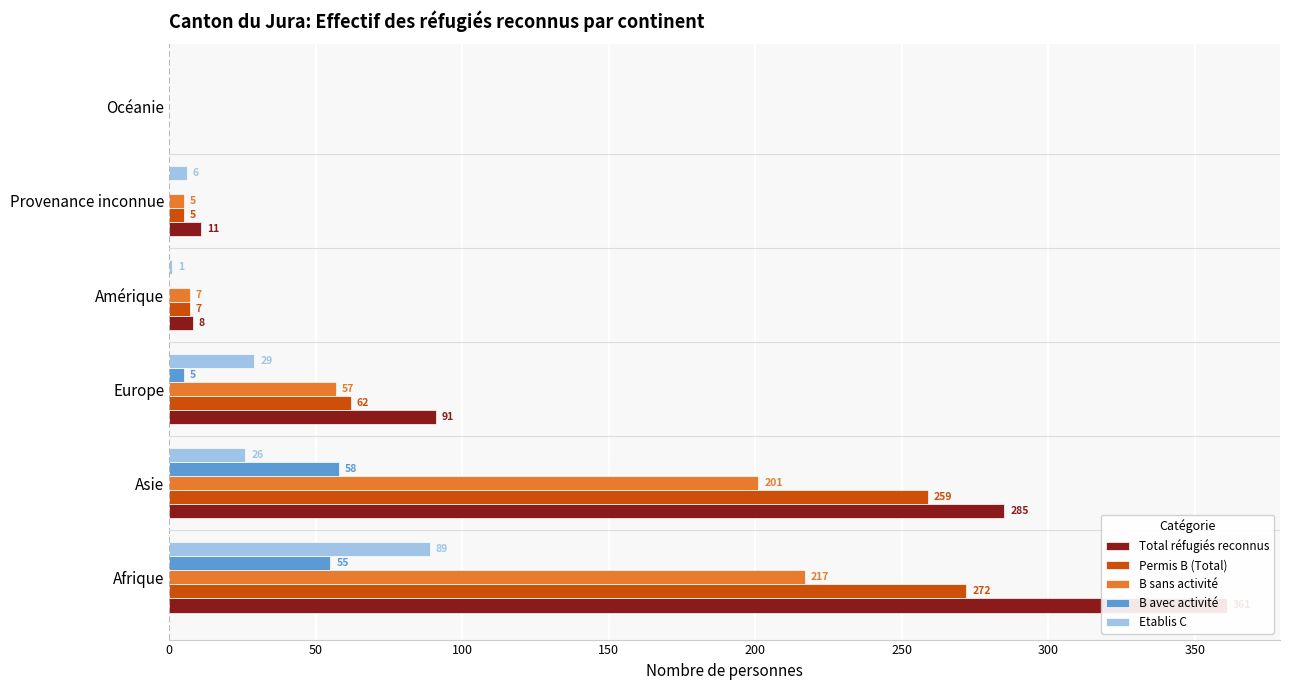

What is the greatest value displayed?

361